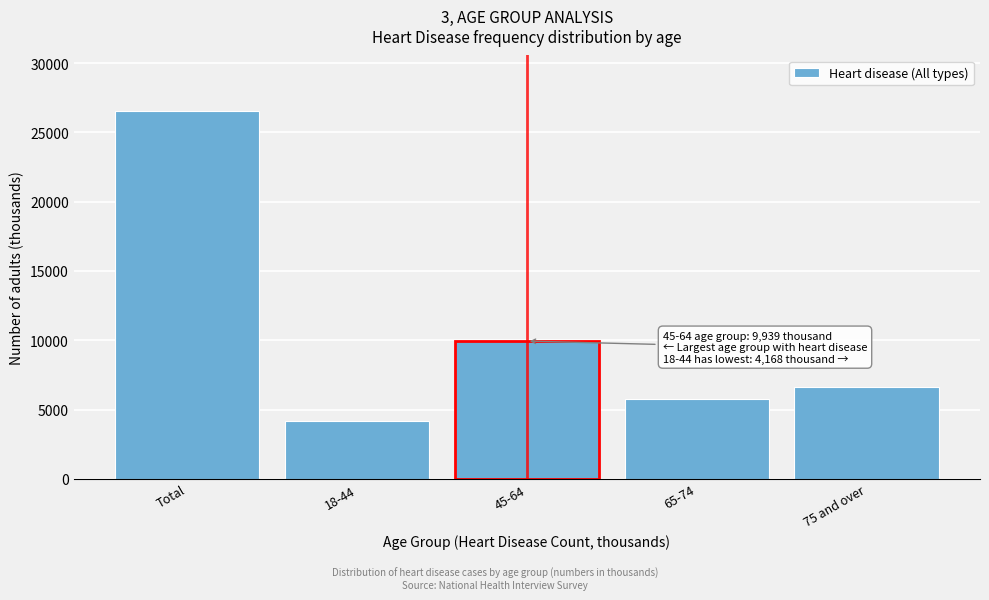

Reading left to right, transcribe all the data shown in this chart.

Total=26561	18-44=4168	45-64=9939	65-74=5792	75 and over=6661